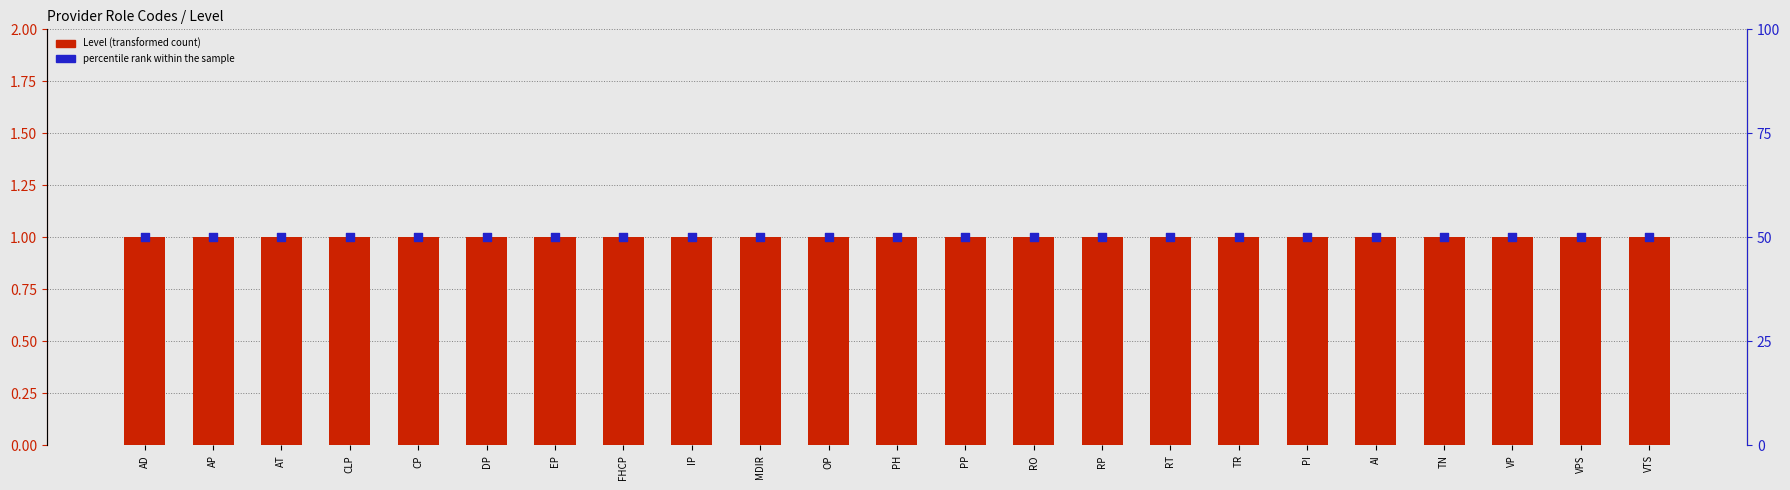

Is the value of Level at CLP greater than the value of percentile rank within the sample at TN?

No